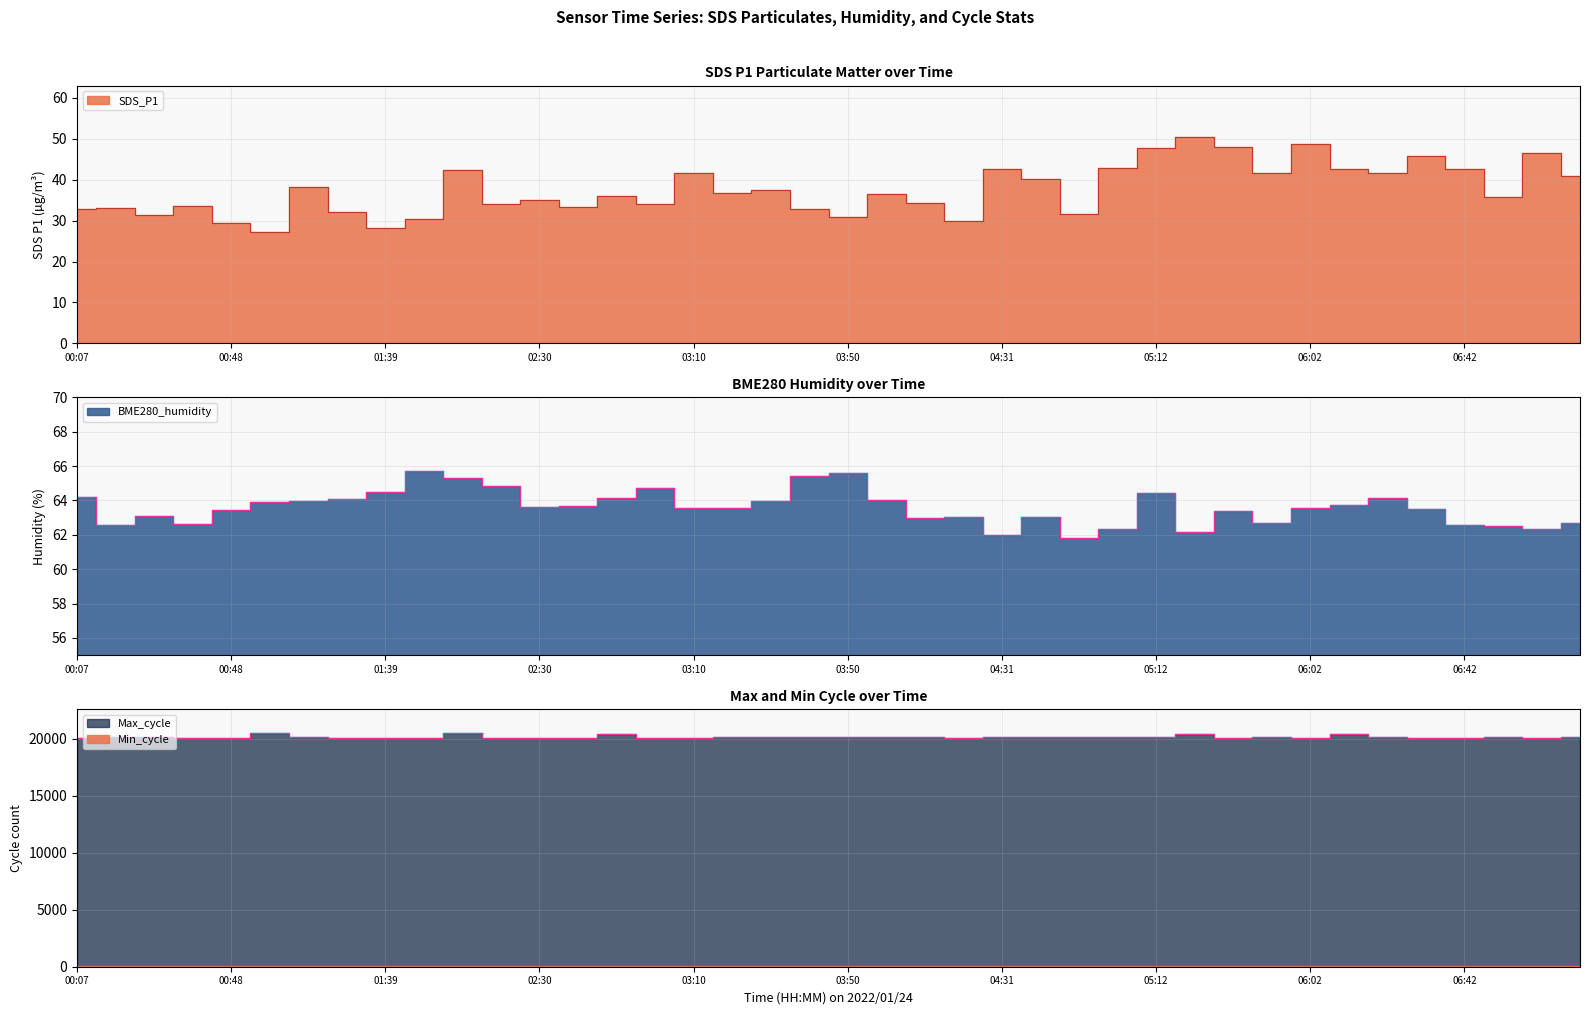

True or false: SDS_P1 and Max_cycle intersect in this chart.

False